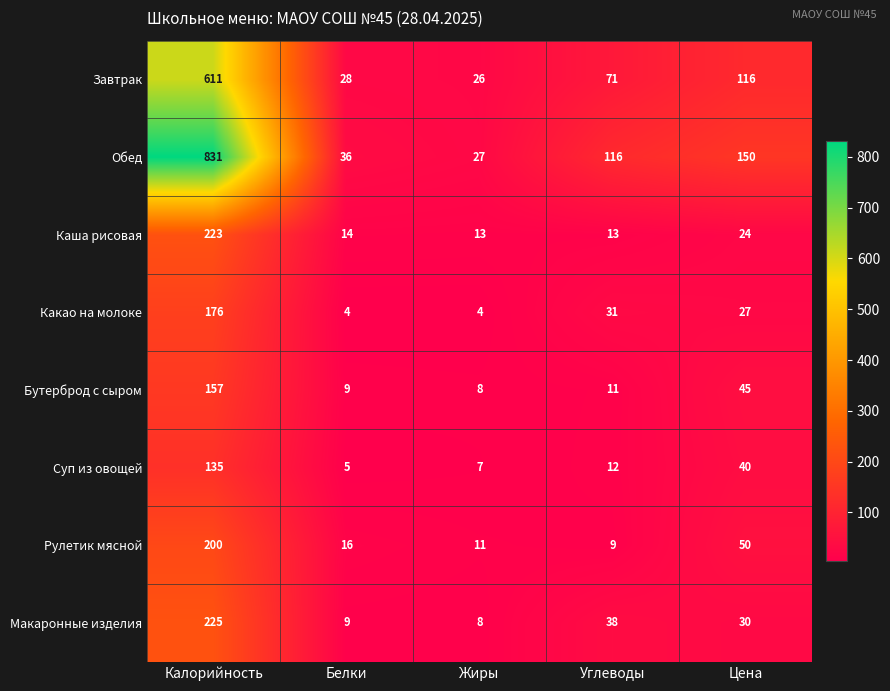

What is the difference between the maximum and minimum values in the Какао на молоке series?

172